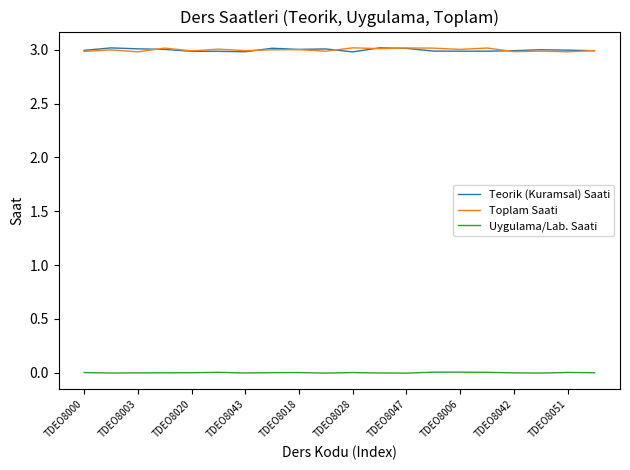

Count the number of categories in the chart.

20